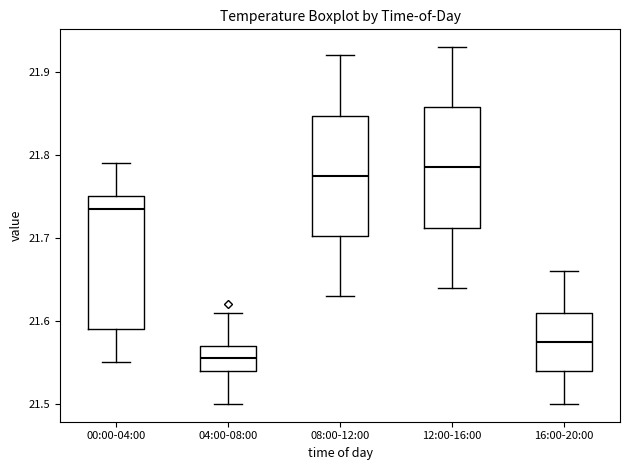

Which box is the tallest, from its lower edge to its upper edge?

00:00-04:00